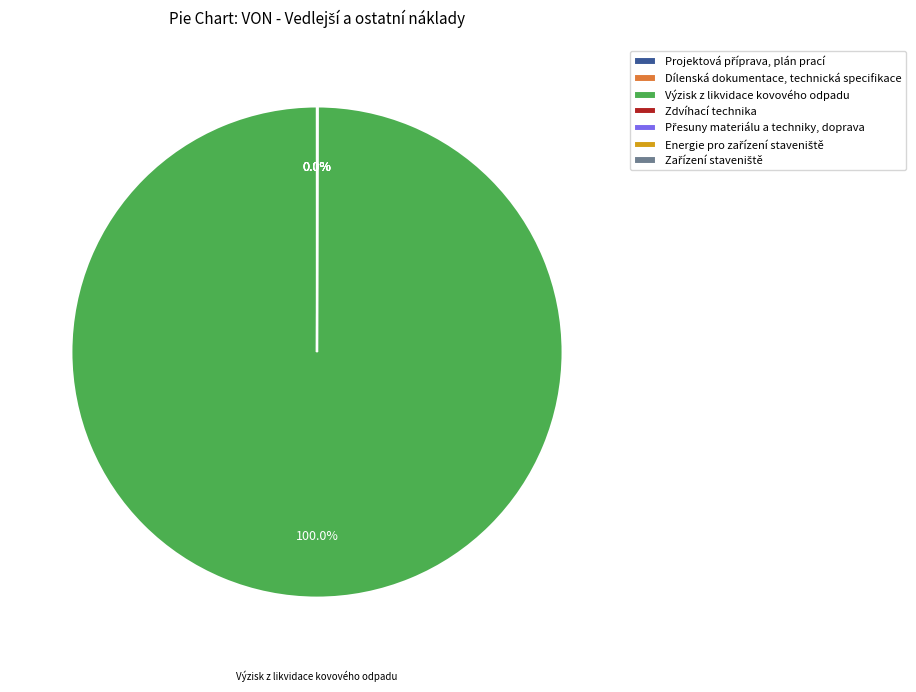

Which category has the biggest portion of the pie?

Výzisk z likvidace kovového odpadu